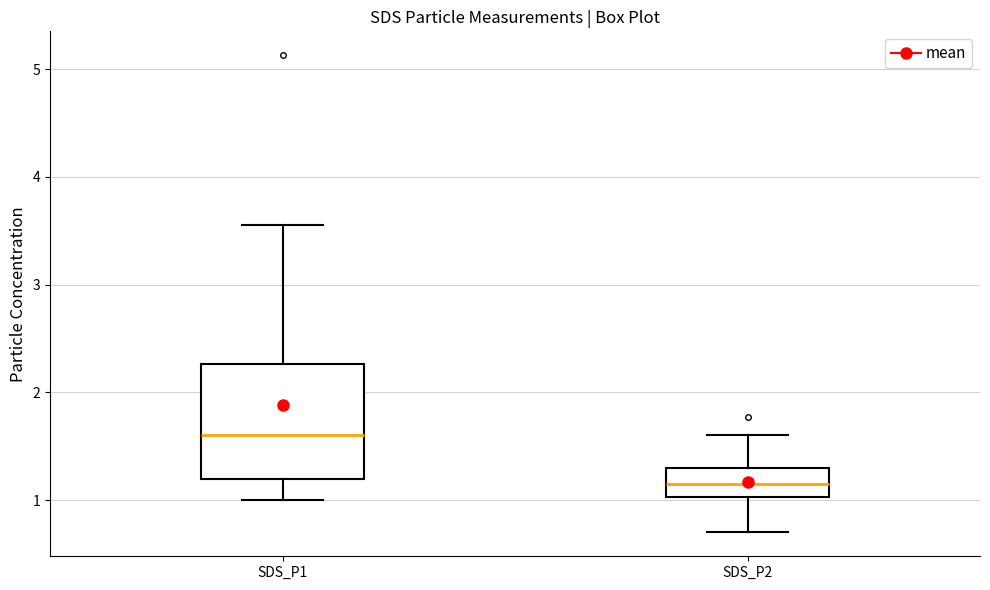

Where does the median line of the box for SDS_P2 sit on the y-axis? The values are not printed on the chart, so give them approximately, as read against the axis.

1.2